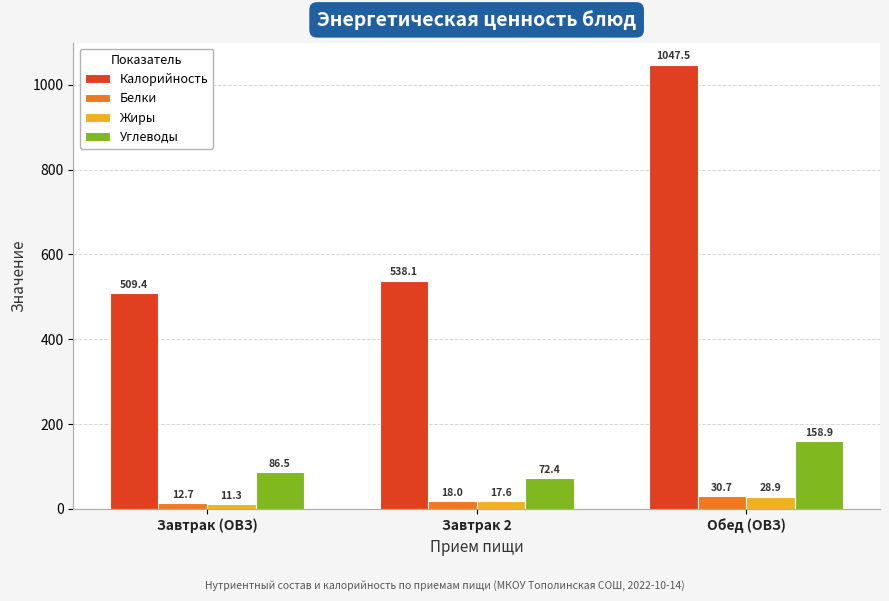

Where is Углеводы nearest to the value 115?

Завтрак (ОВЗ)